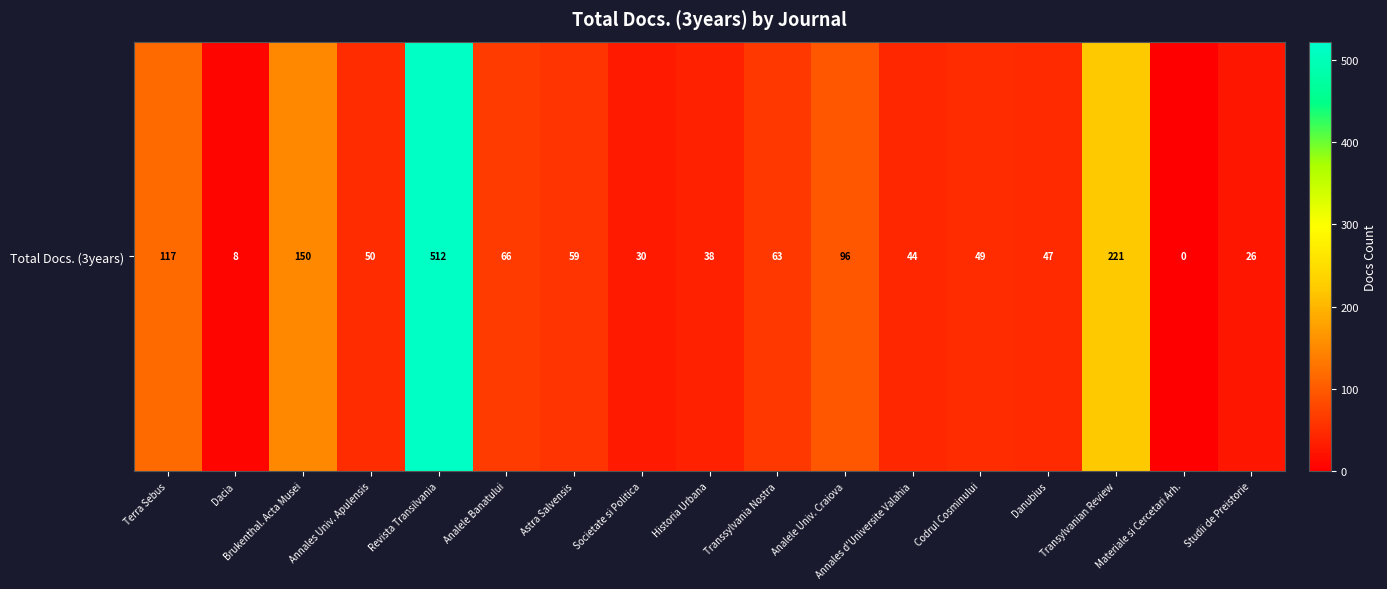

At which category does the chart reach its minimum across all series?

Materiale si Cercetari Arh.